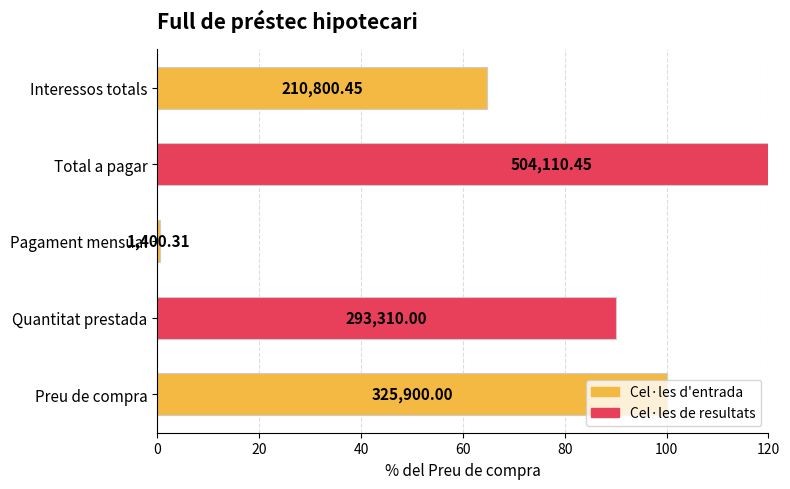

Reading left to right, transcribe all the data shown in this chart.

100.0	90.0	0.4	154.7	64.7